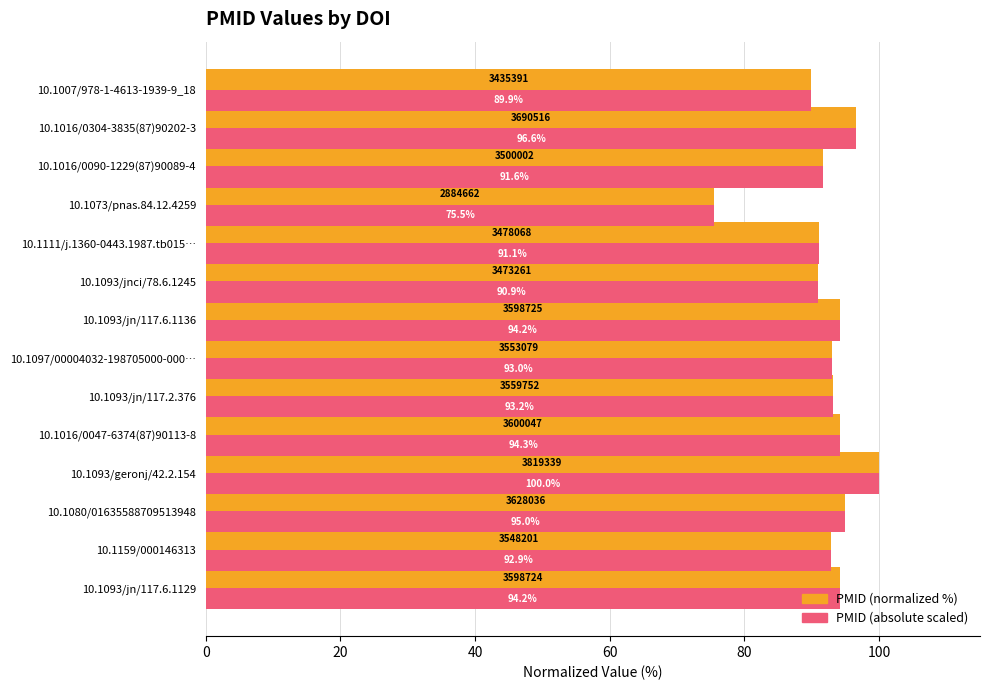

What value does the PMID (normalized %) series have at 10.1080/01635588709513948?

95.0